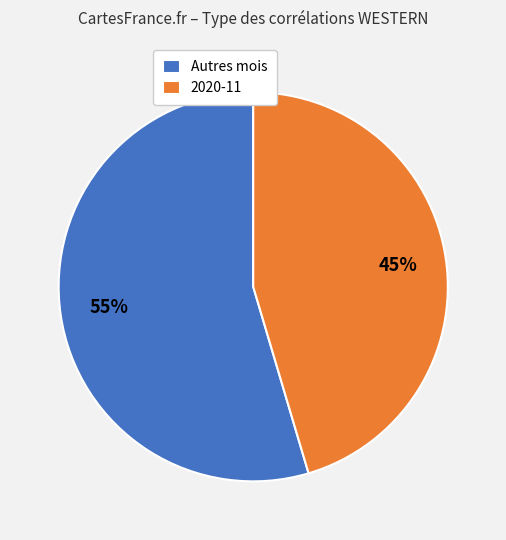

How many segments does this pie chart have?

2